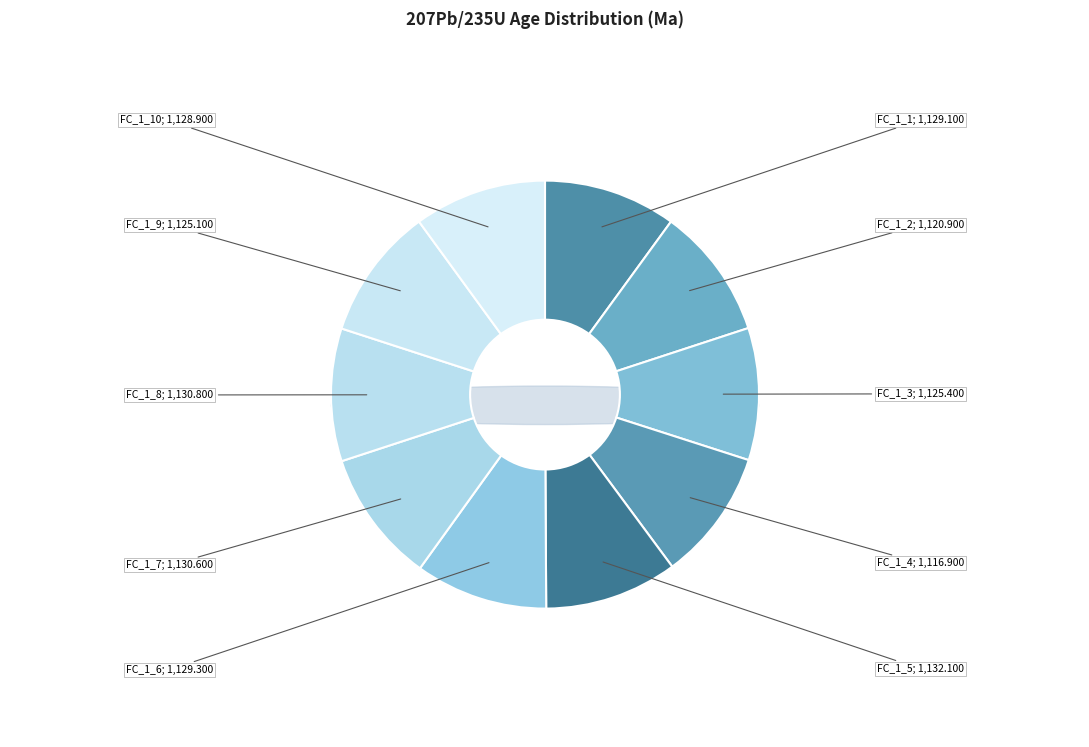

How much of the chart is everything except FC_1_6?

90.0%